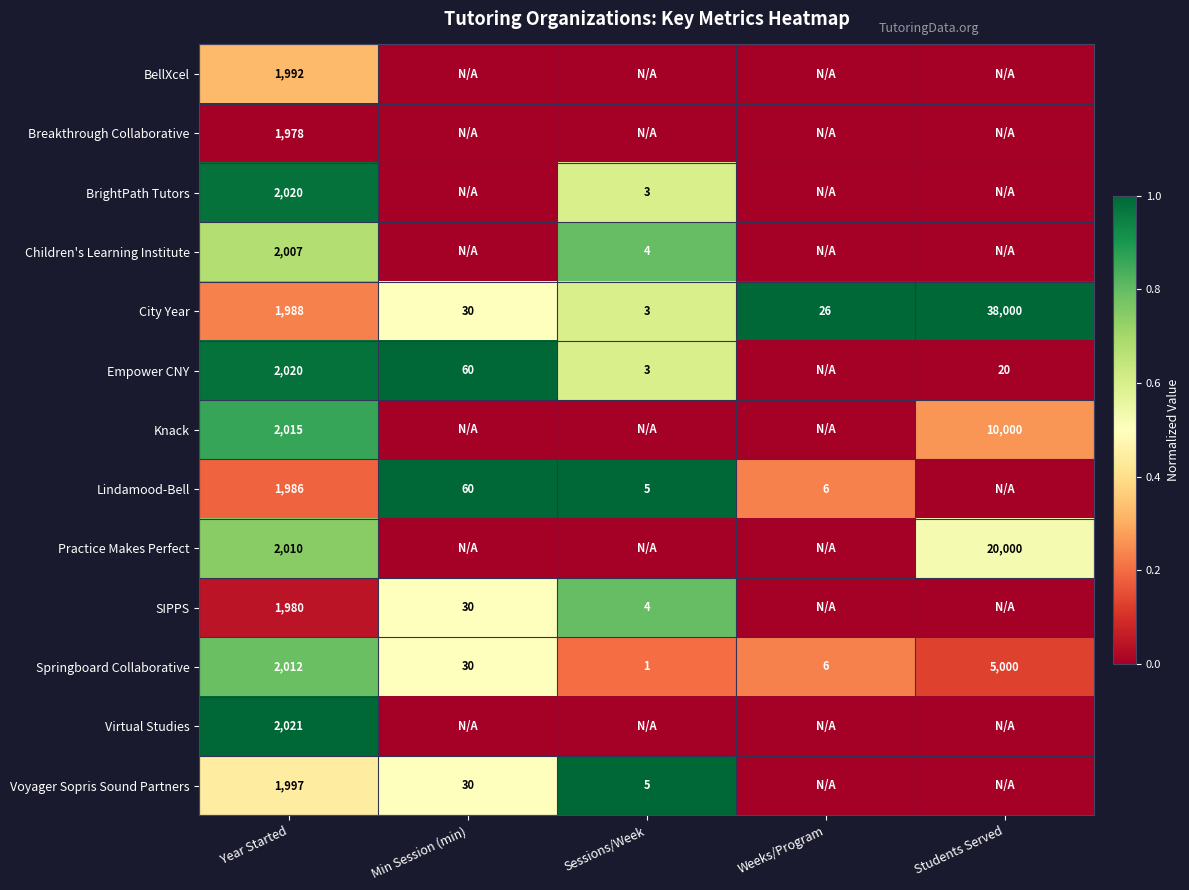

List the labels in order of Springboard Collaborative value, largest first.

Students Served, Year Started, Min Session (min), Weeks/Program, Sessions/Week